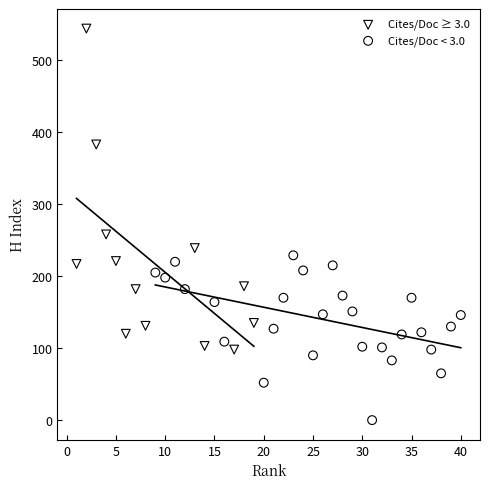

Which series has the largest Y range (max minus min)?

Cites/Doc ≥ 3.0